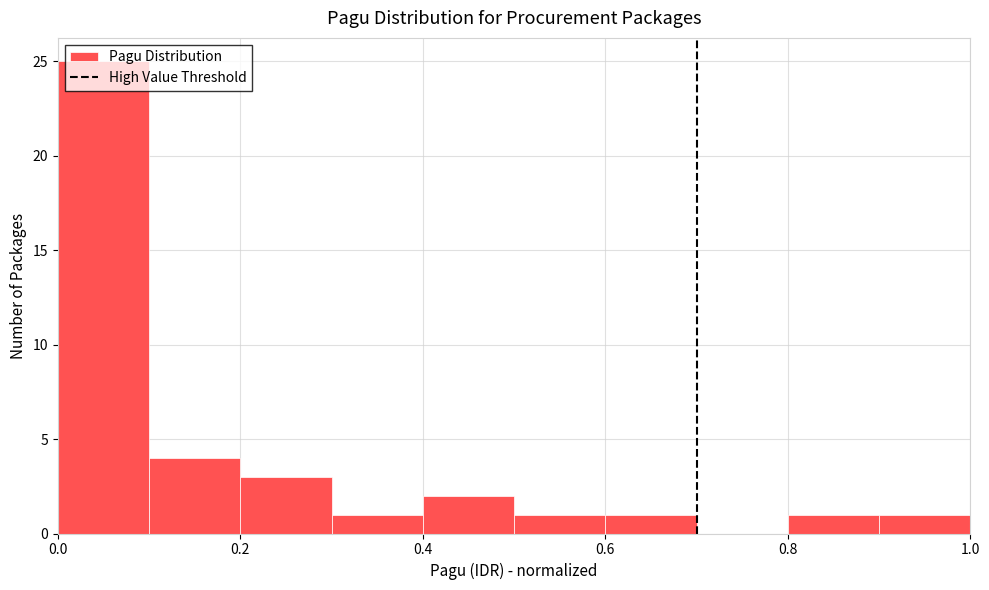

Reading left to right, transcribe this chart: for each bar, give the range it covers on the x-axis and its height. The values are not printed on the chart, so give them approximately, as read against the axis.

0.0 to 0.1: 25
0.1 to 0.2: 4
0.2 to 0.3: 3
0.3 to 0.4: 1
0.4 to 0.5: 2
0.5 to 0.6: 1
0.6 to 0.7: 1
0.7 to 0.8: 0
0.8 to 0.9: 1
0.9 to 1.0: 1